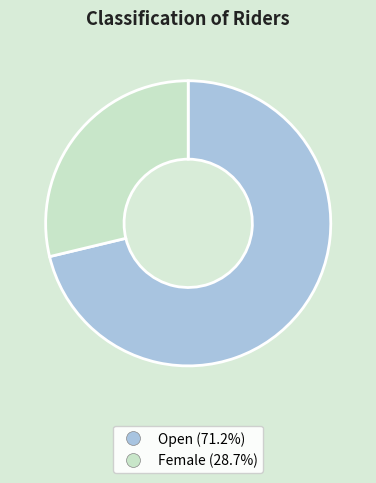

Which slice is the largest?

Open